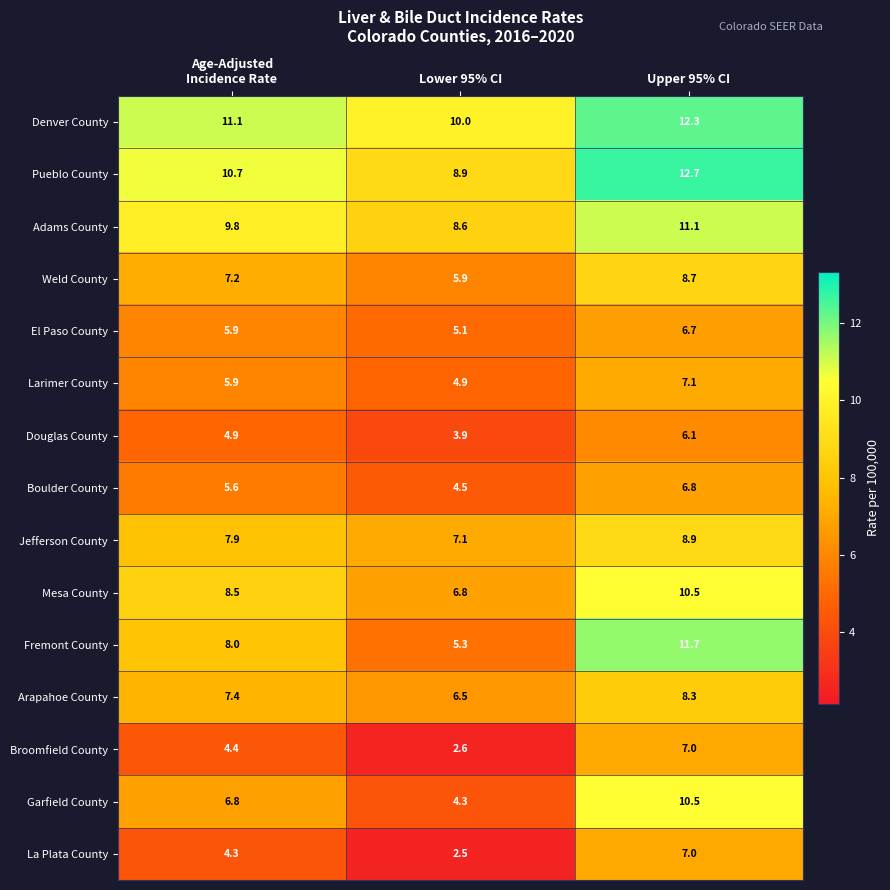

Is it true that El Paso County equals 8.1 at Lower 95% CI?

False